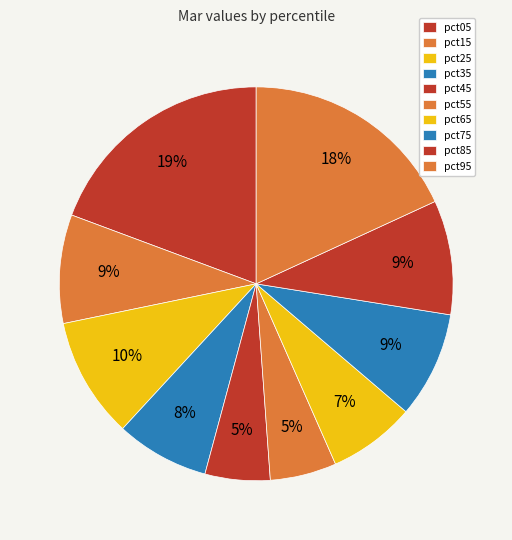

What percentage is the pct95 slice, to the nearest percent?

18%